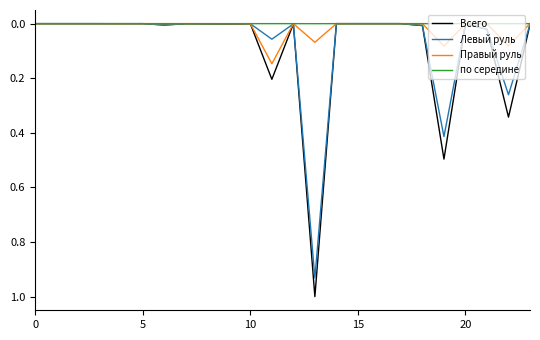

Rank the series by their maximum value, from highest to lowest.

Всего, Левый руль, Правый руль, по середине